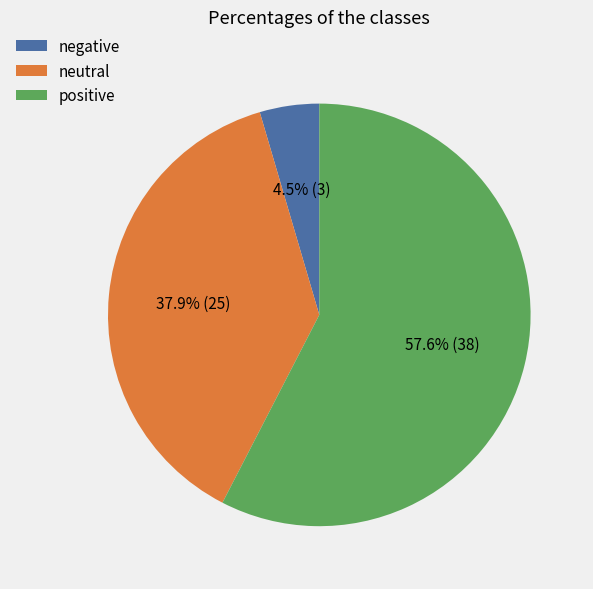

Which slice represents more than half of the pie?

positive